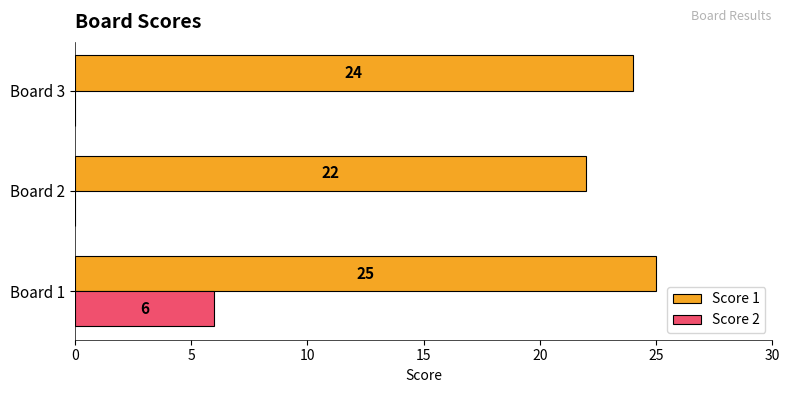

Between Board 1 and Board 2, which series saw the biggest shift?

Score 2